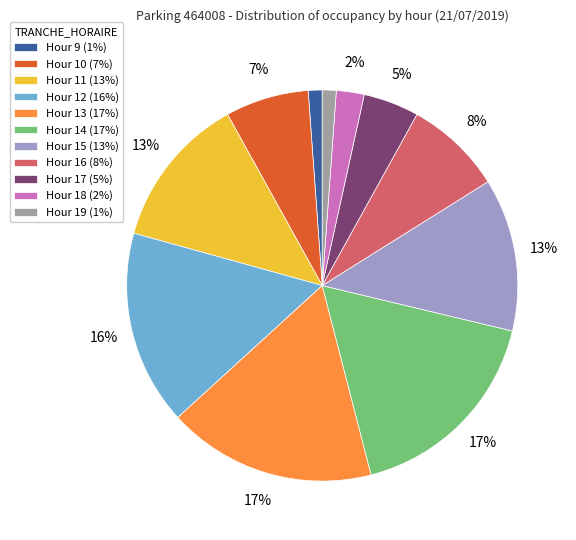

To the nearest percent, what percentage of the pie is Hour 11 (13%)?

13%